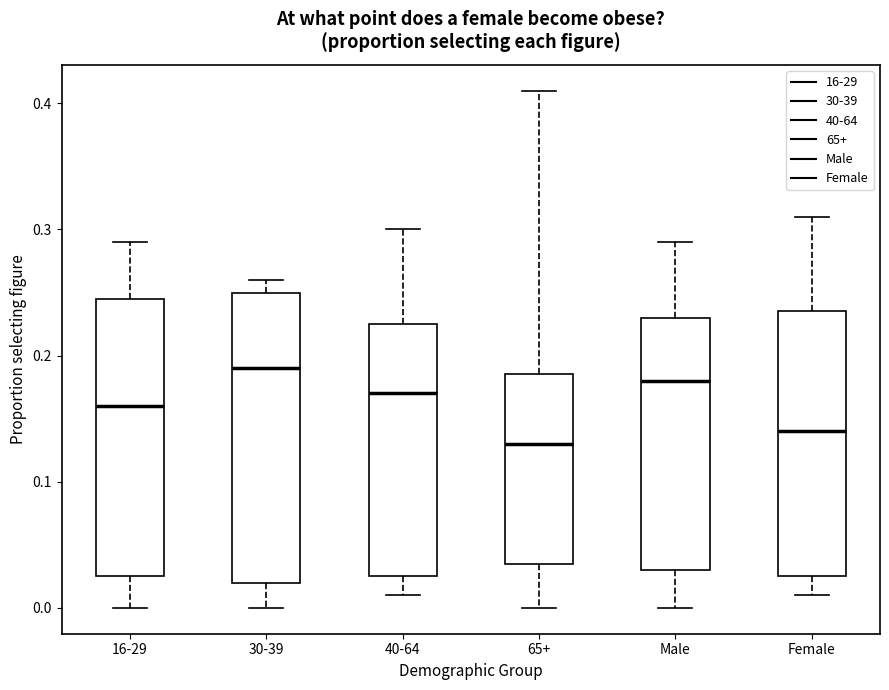

Reading left to right, transcribe this box plot: for each box, give where its median line is, the range the box spans, and where its two whiskers end, as read against the y-axis. The values are not printed on the chart, so give them approximately, as read against the axis.

16-29: median 0.16, box 0.03 to 0.25, whiskers 0.00 to 0.29
30-39: median 0.19, box 0.02 to 0.25, whiskers 0.00 to 0.26
40-64: median 0.17, box 0.03 to 0.23, whiskers 0.01 to 0.30
65+: median 0.13, box 0.04 to 0.19, whiskers 0.00 to 0.41
Male: median 0.18, box 0.03 to 0.23, whiskers 0.00 to 0.29
Female: median 0.14, box 0.03 to 0.24, whiskers 0.01 to 0.31